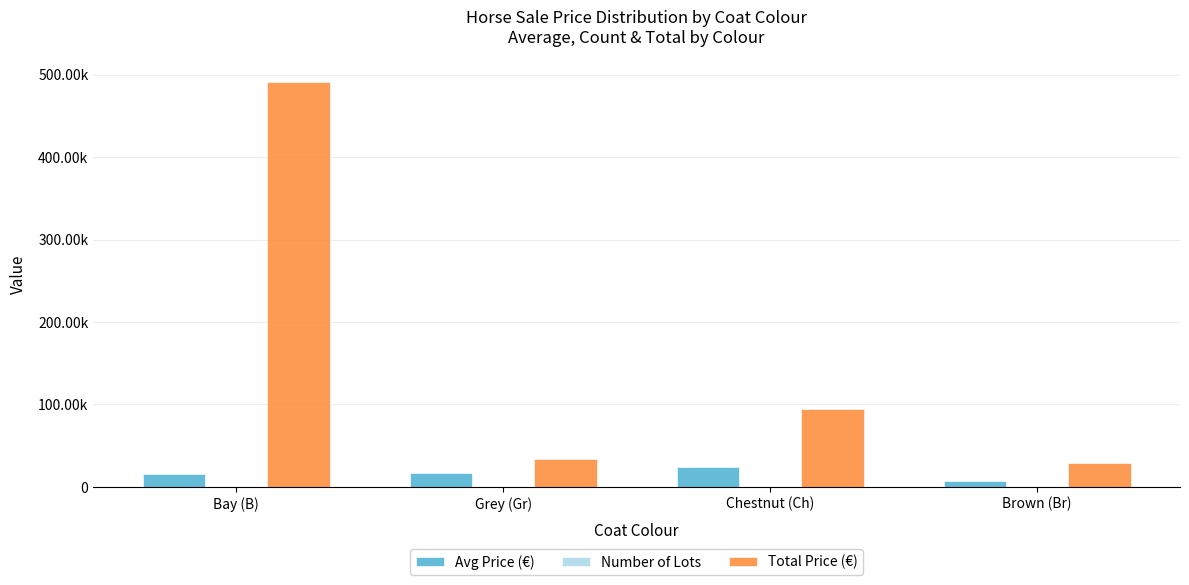

Does the chart contain stacked bars?

No